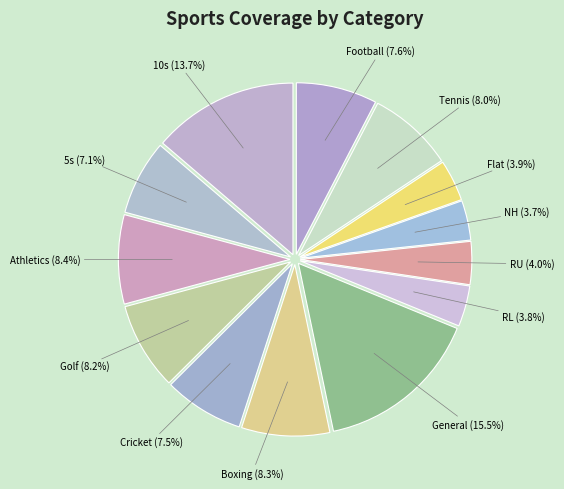

Is the sum of General and Tennis greater than half?

No